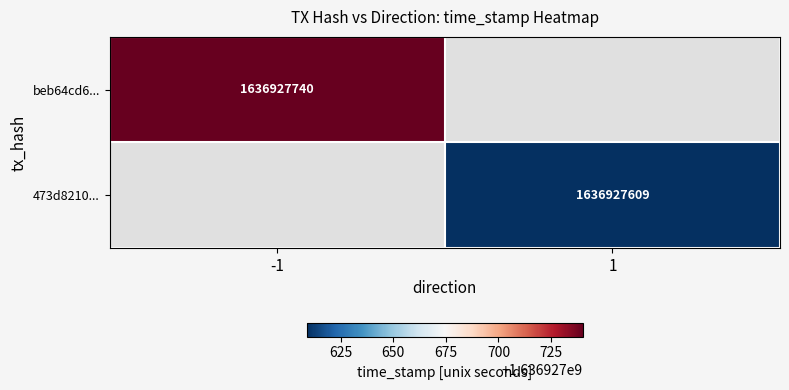

The value of 473d821093bc9553e0098863d541e83eb0adffa at time_stamp is 2808152533. True or false?

False